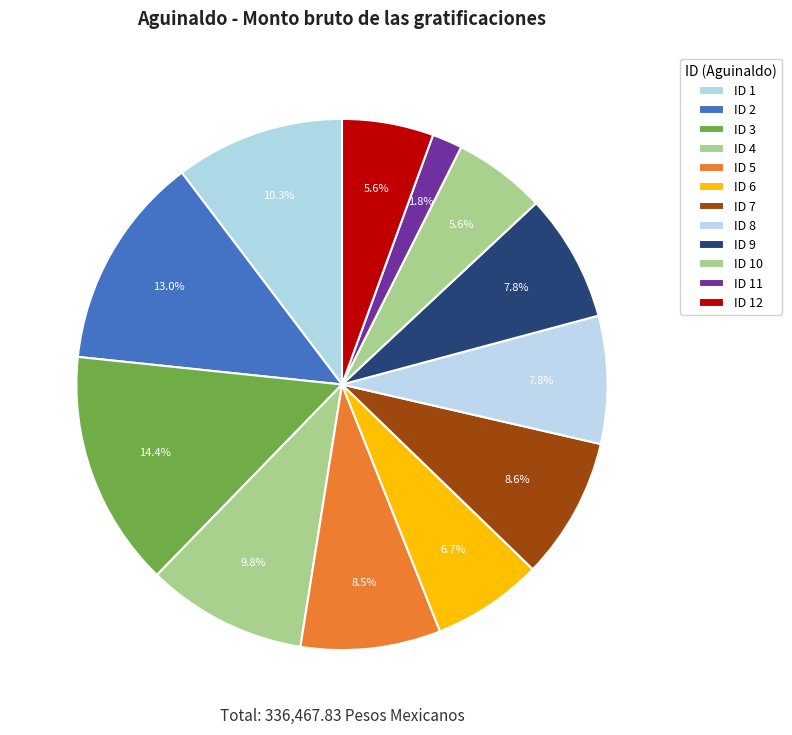

What is the change in value from ID 2 to ID 4?

-11001.3